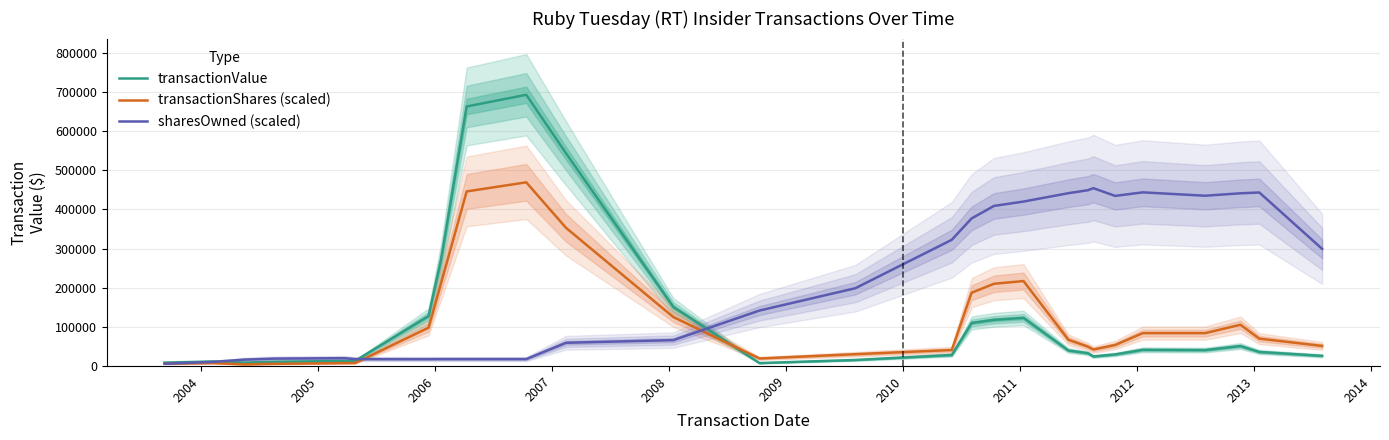

Count the number of categories in the chart.

27